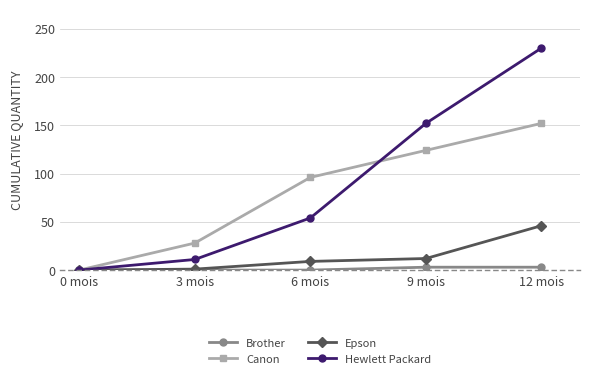

What position from the right is 9 mois?

2